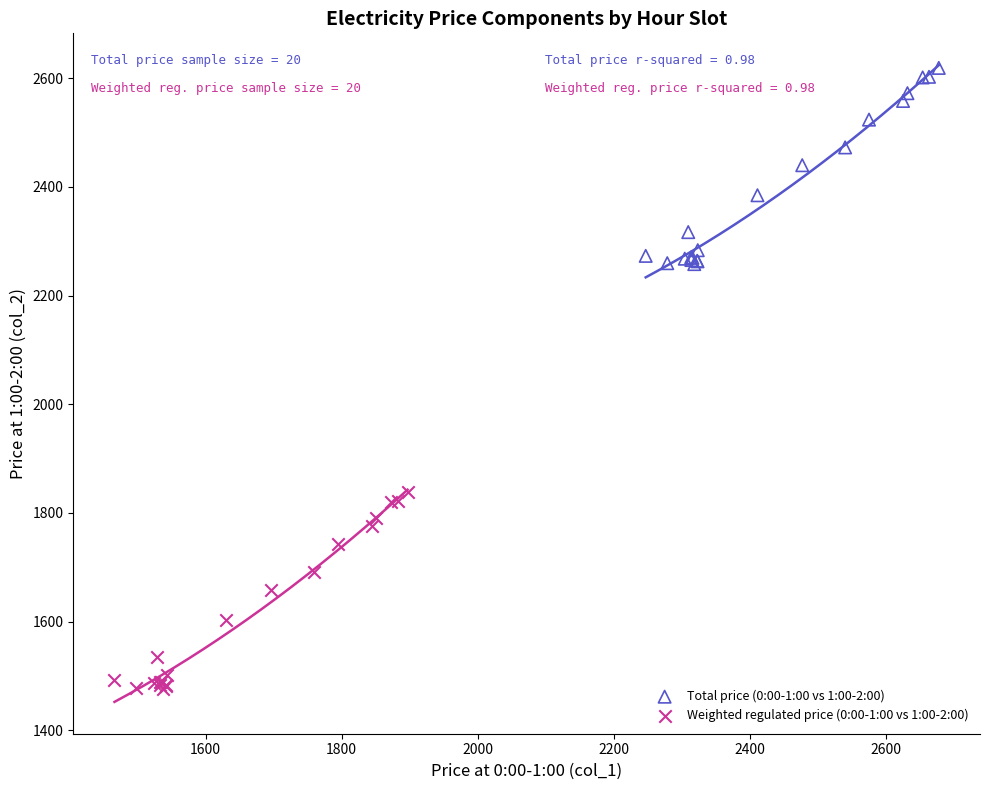

What are all the series names shown in the legend?

Total price (0:00-1:00 vs 1:00-2:00), Weighted regulated price (0:00-1:00 vs 1:00-2:00)